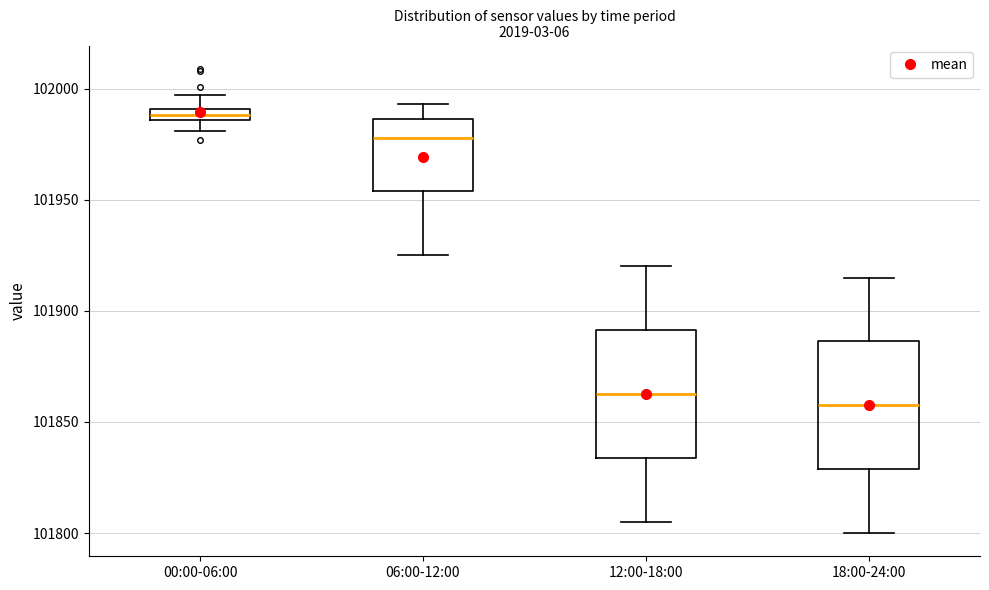

Which box's median line is the lowest?

18:00-24:00